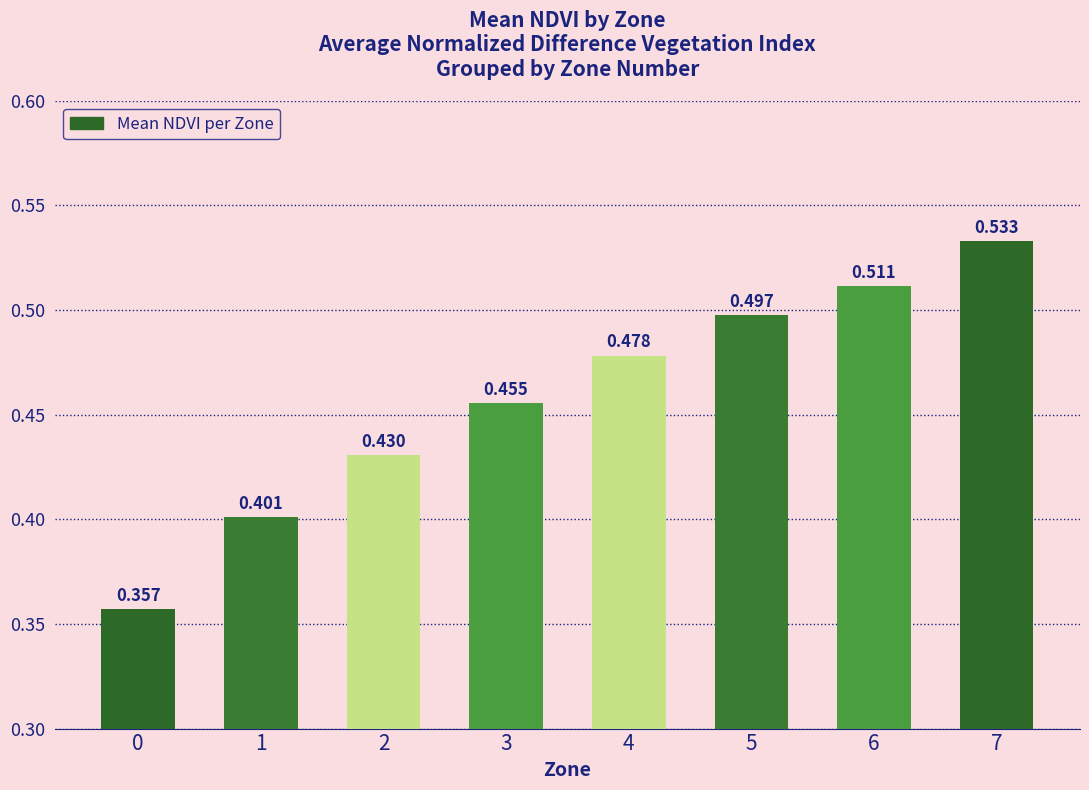

Which label corresponds to the largest value in the chart?

7